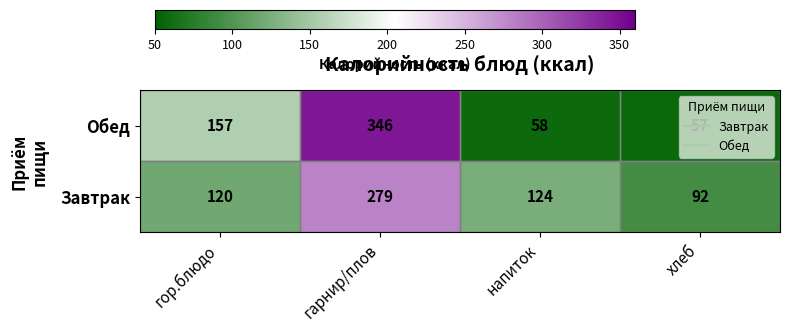

Read the Обед value at напиток.

58